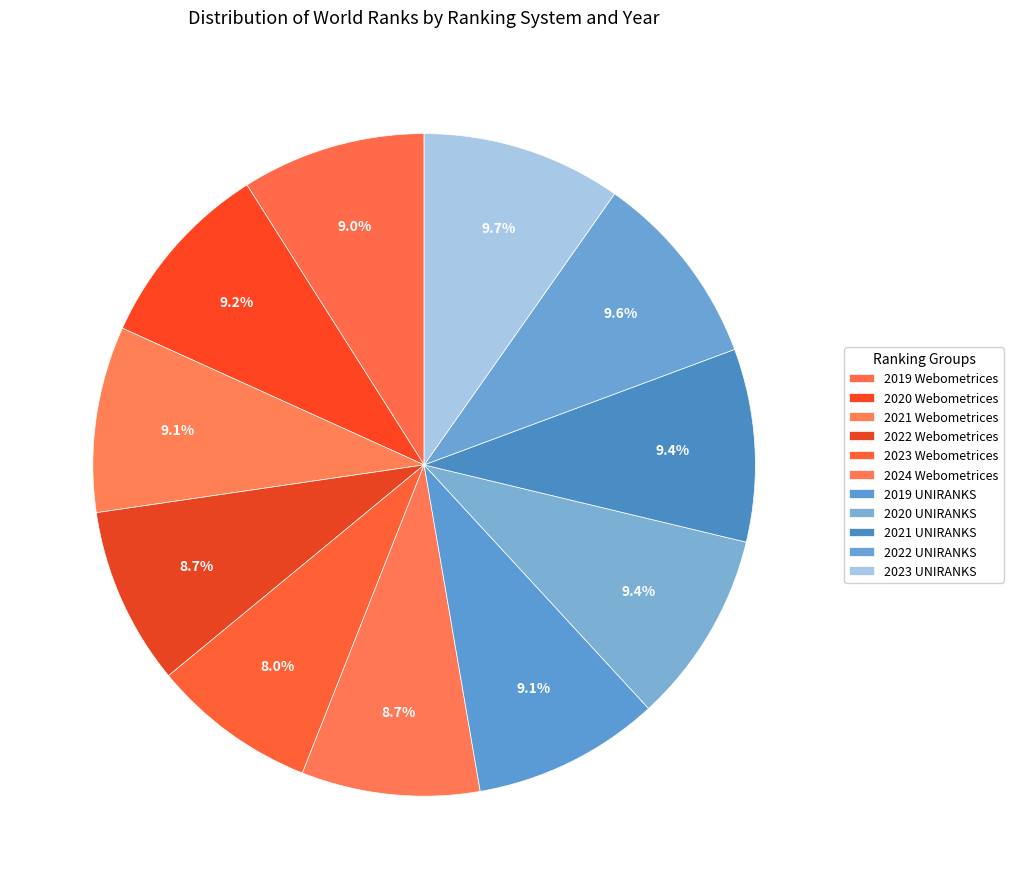

Which slice is the smallest?

2023 Webometrices